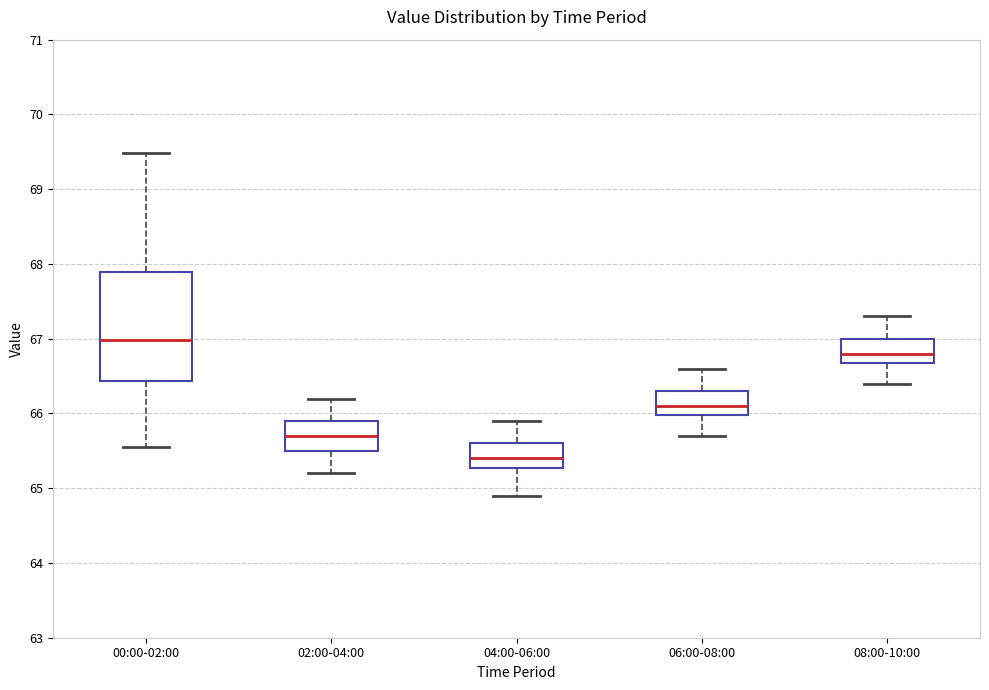

Which box is the tallest, from its lower edge to its upper edge?

00:00-02:00